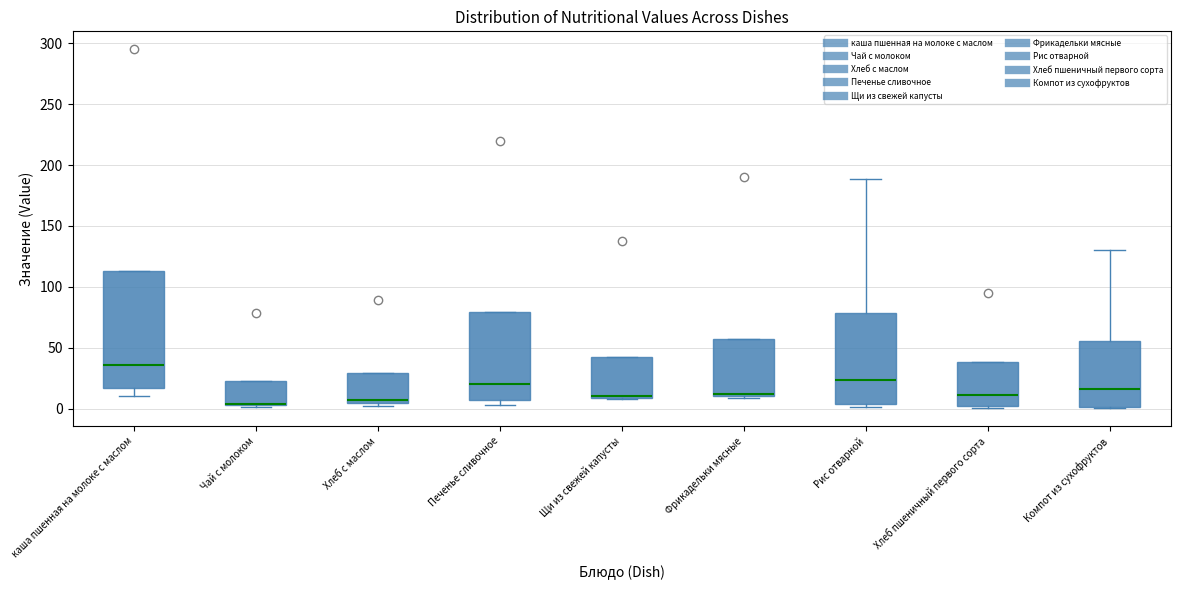

Where does the median line of the box for Хлеб пшеничный первого сорта sit on the y-axis? The values are not printed on the chart, so give them approximately, as read against the axis.

10